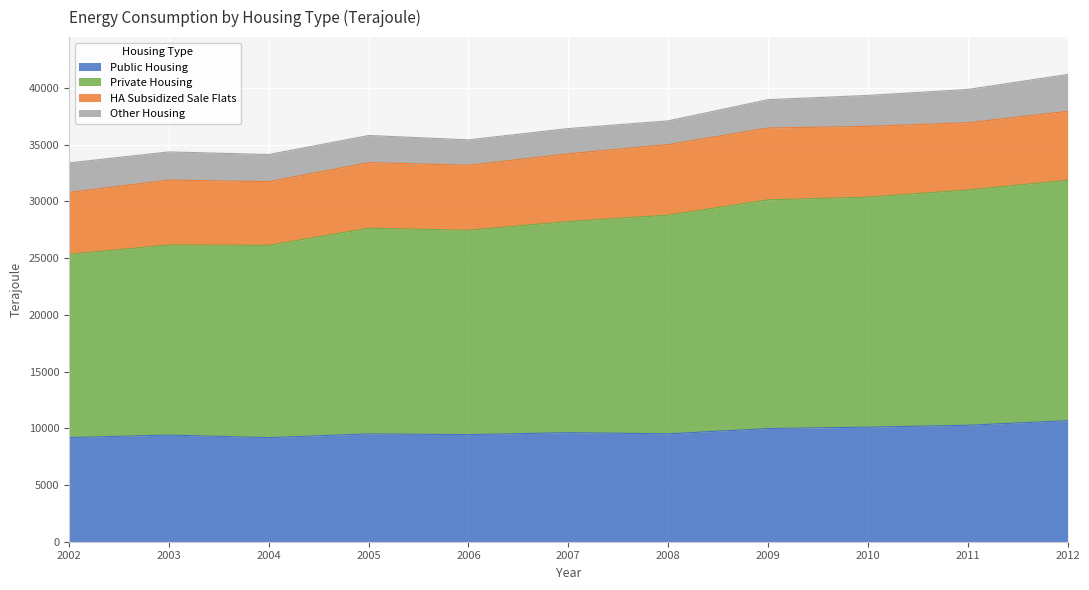

What is the highest value of the Public Housing series?

10674